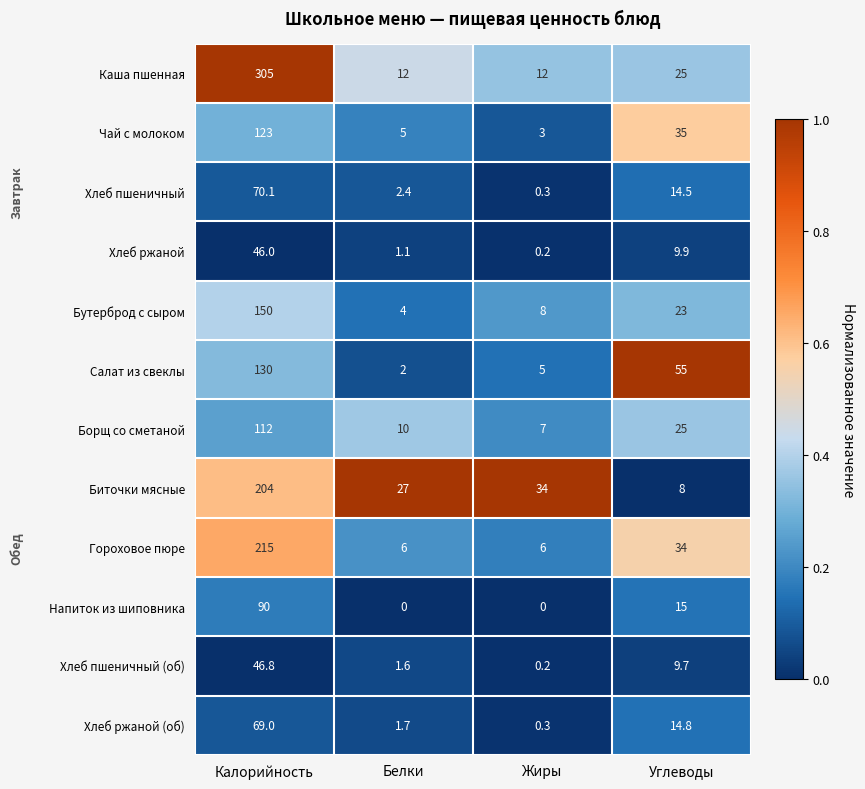

What is the spread (max minus min) of values at Углеводы?

47.0